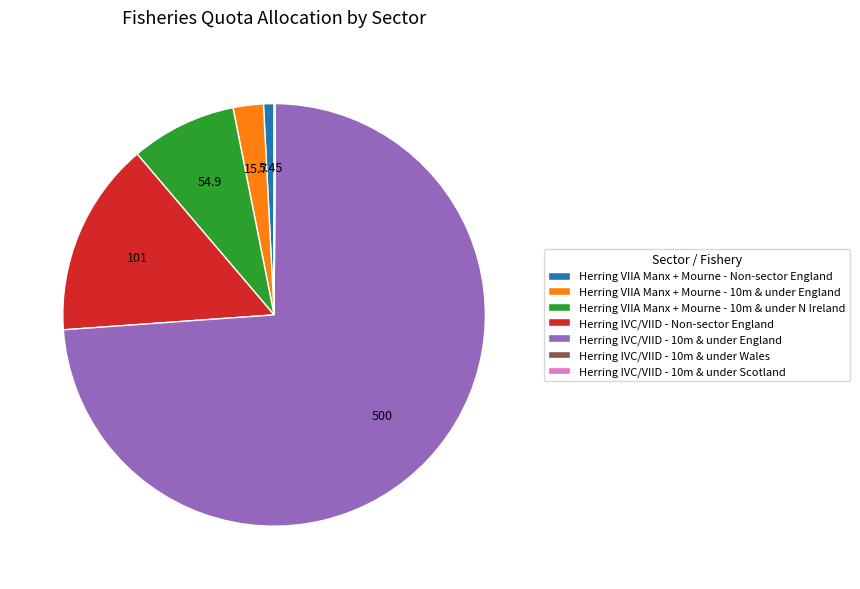

Approximately how many times larger is the value at Herring VIIA Manx + Mourne - 10m & under N Ireland compared to Herring VIIA Manx + Mourne - Non-sector England?

10.1